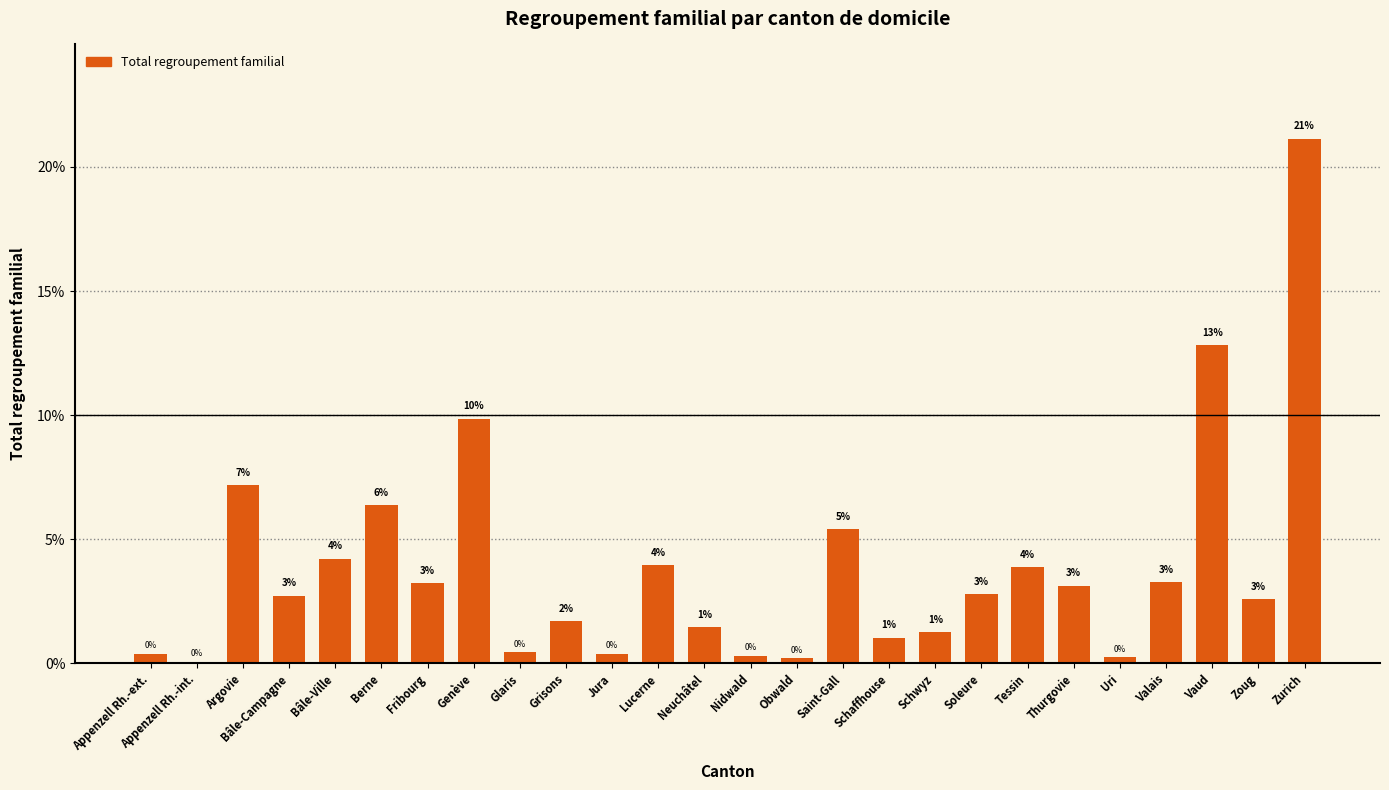

What is the sum of all values?

100.0